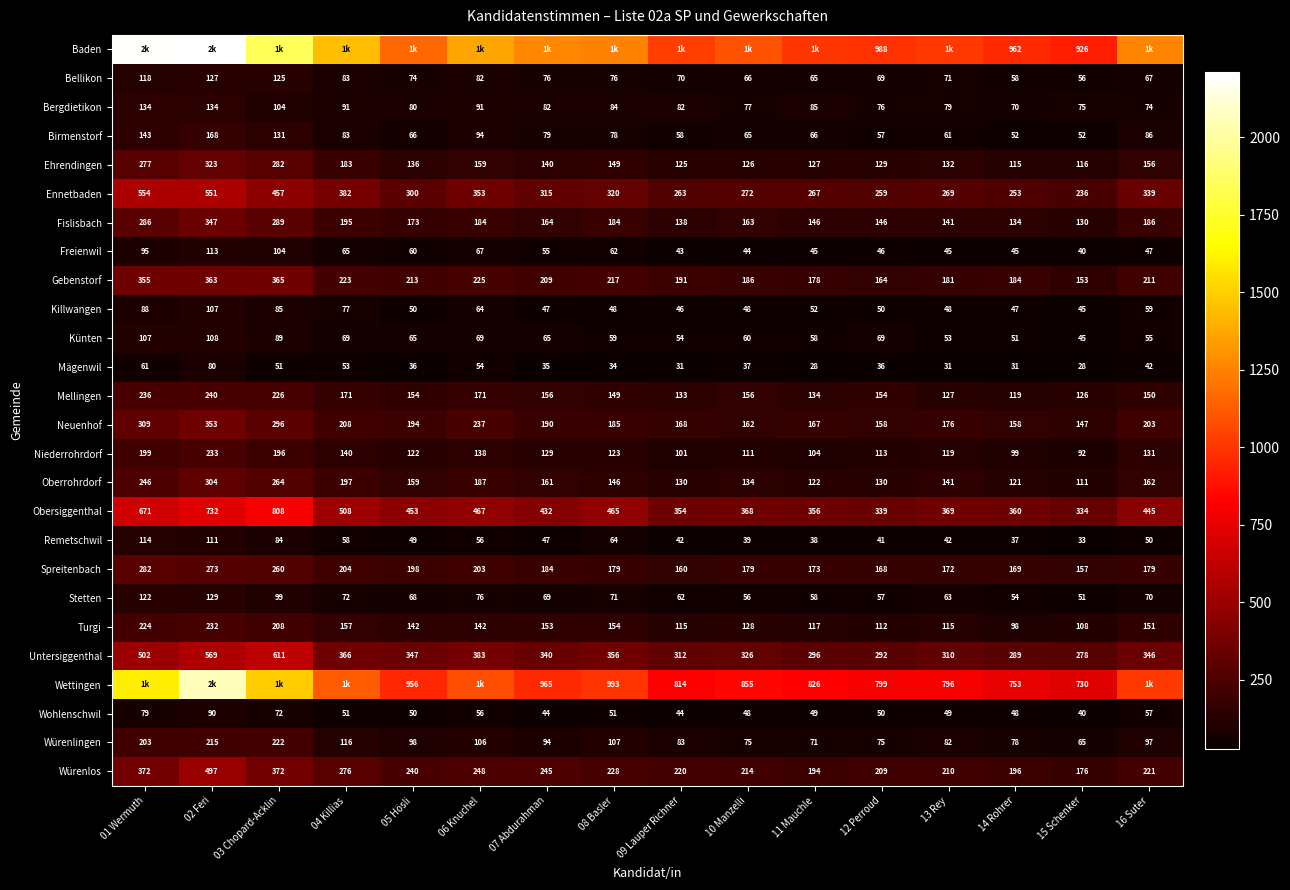

At which label does Freienwil reach its minimum?

15 Schenker